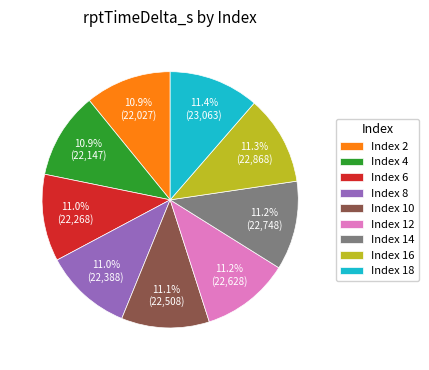

Approximately how many times larger is the value at Index 8 compared to Index 14?

1.0